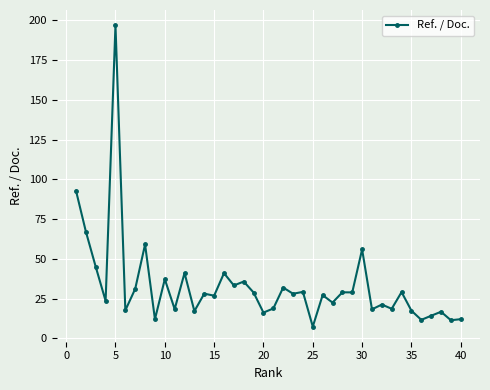

What is the smallest value displayed?

7.4